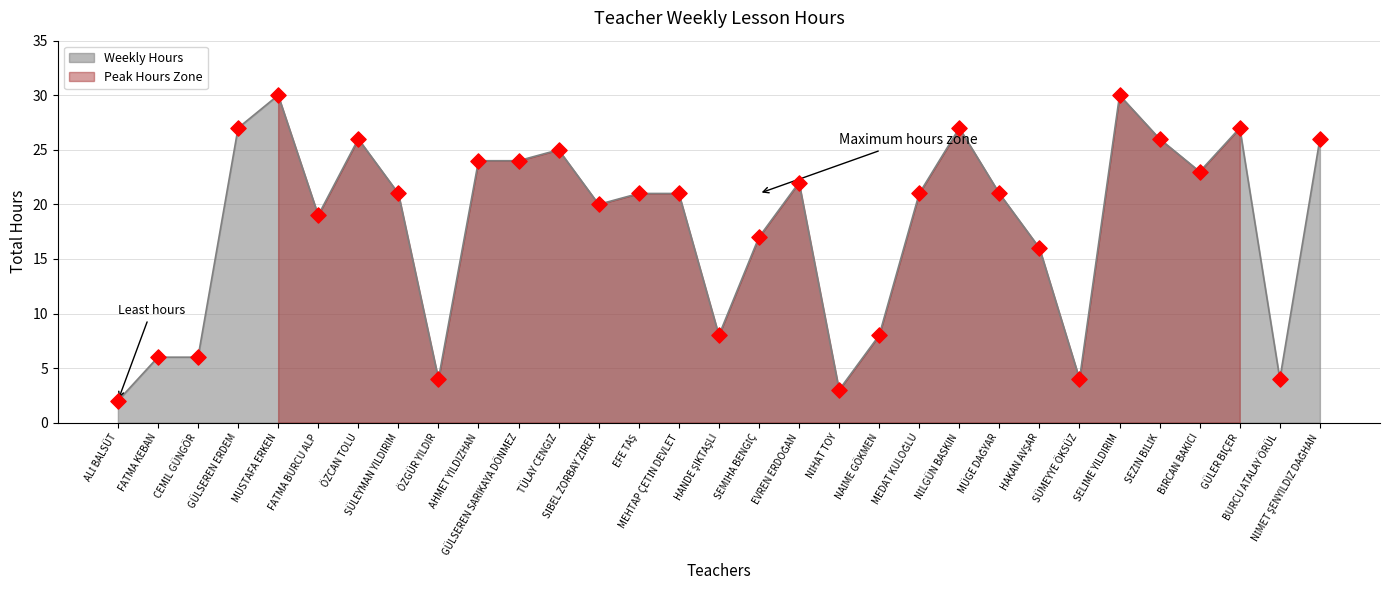

What is the change in value from GÜLSEREN SARIKAYA DÖNMEZ to GÜLER BİÇER?

+3